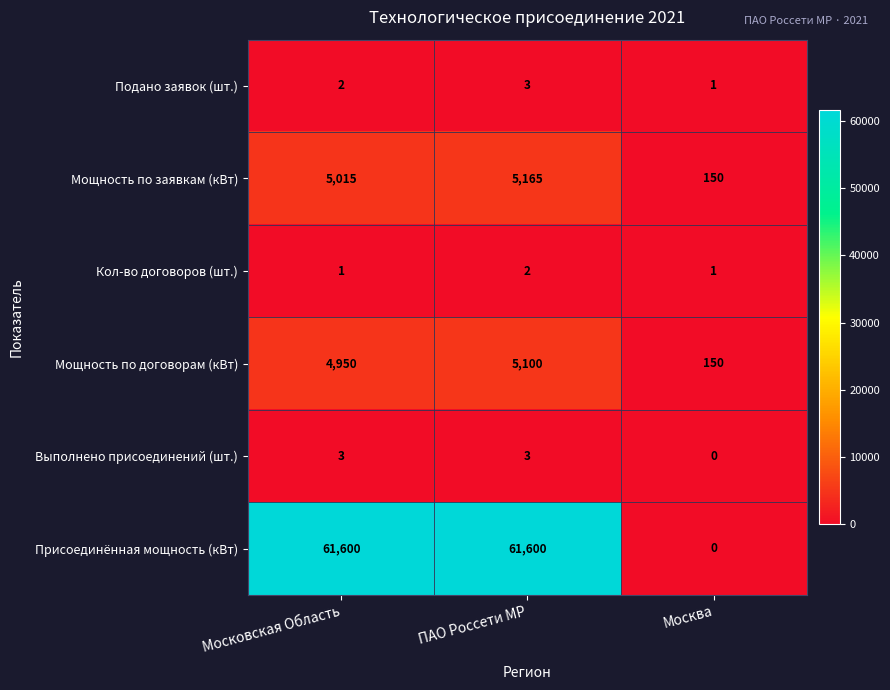

What is the sum of all Кол-во договоров (шт.) values?

4